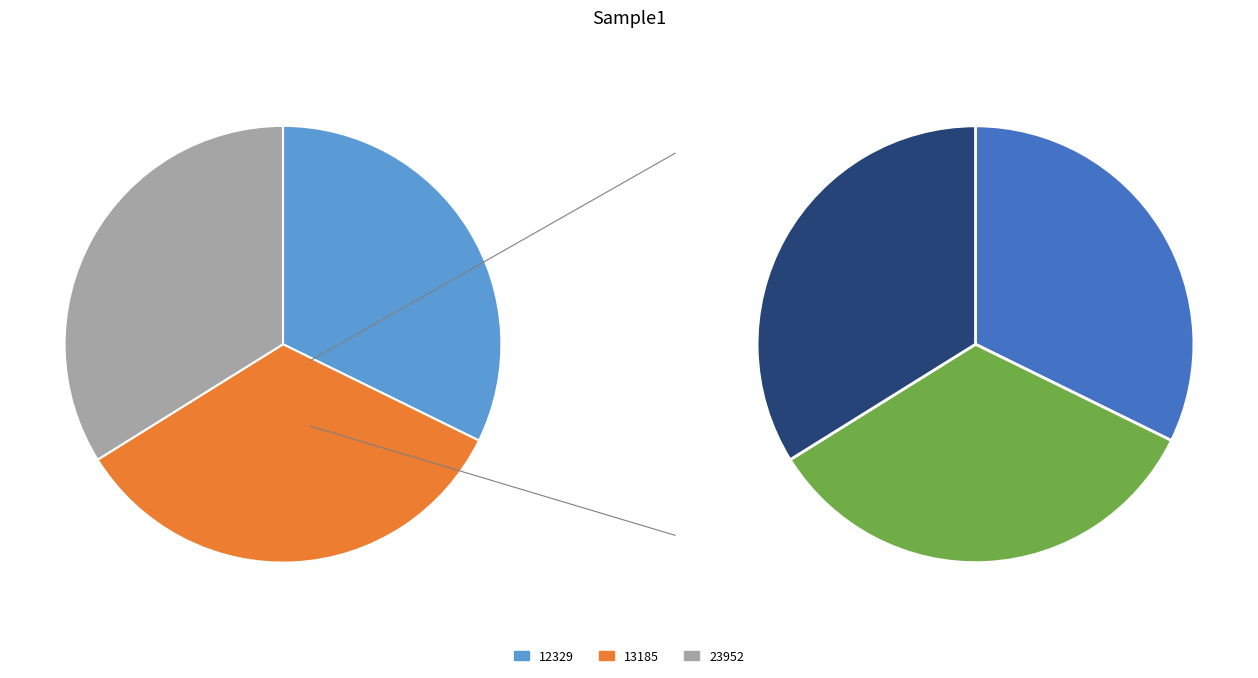

Which slice is the largest?

13185